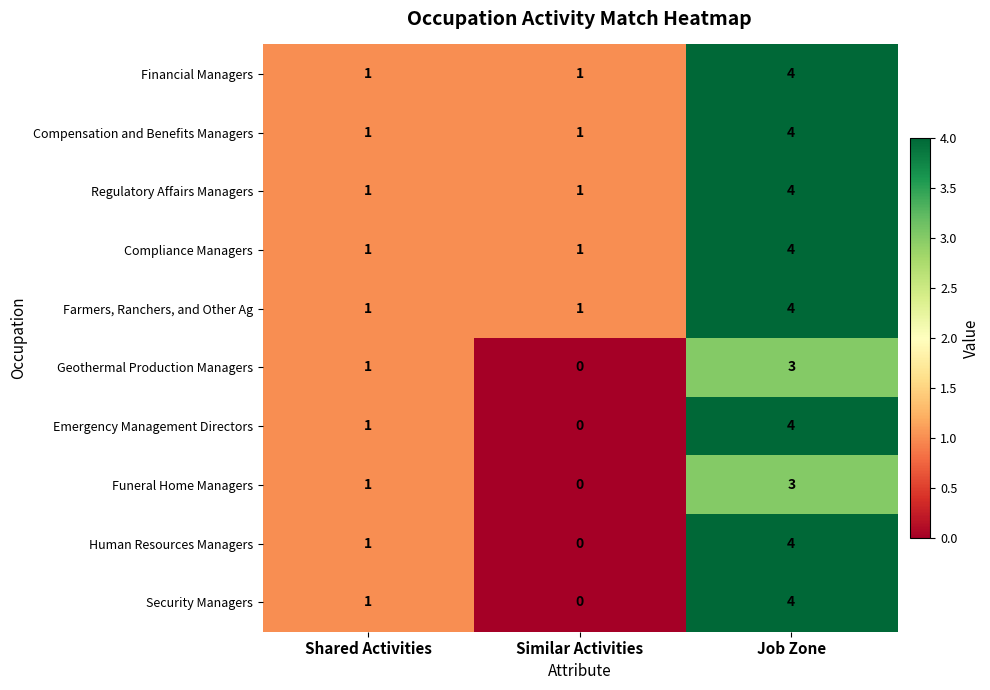

How many data points does each series have?

3